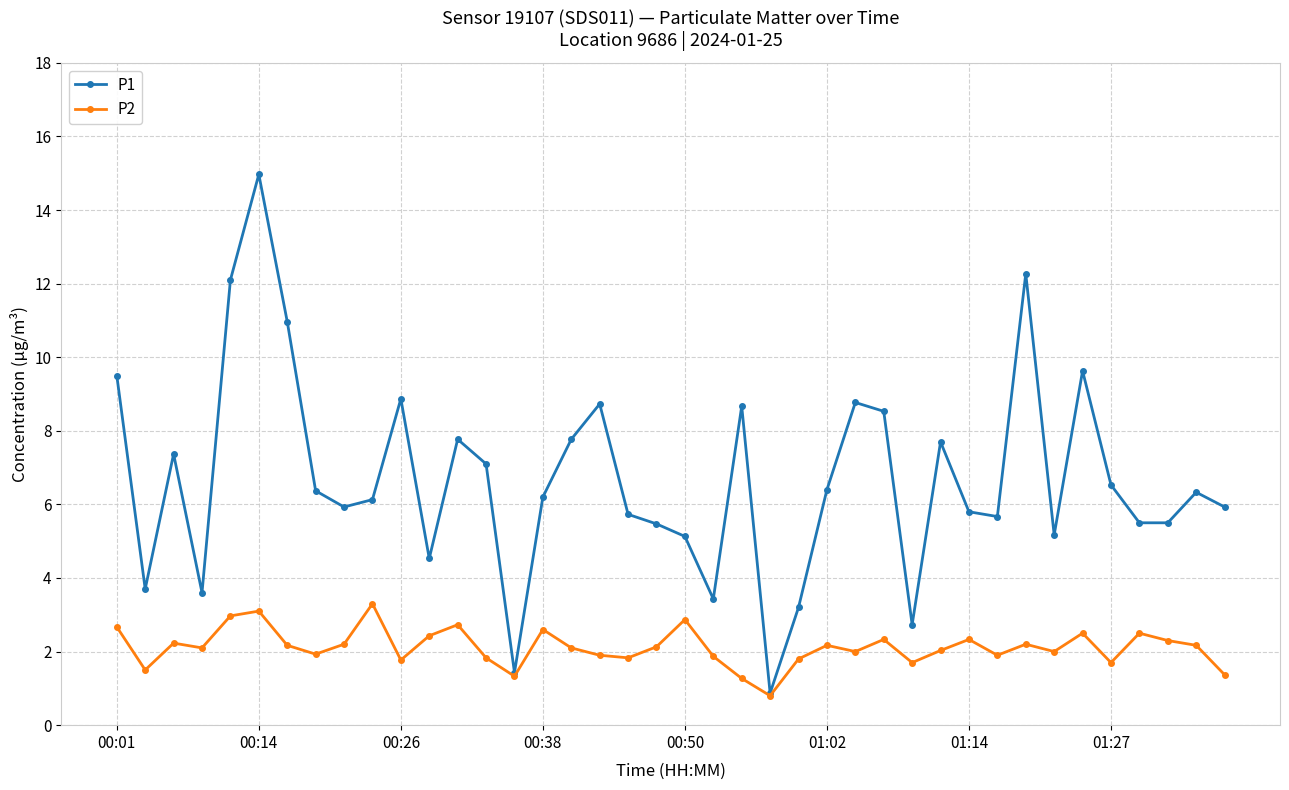

Which series has the largest total across all categories?

P1